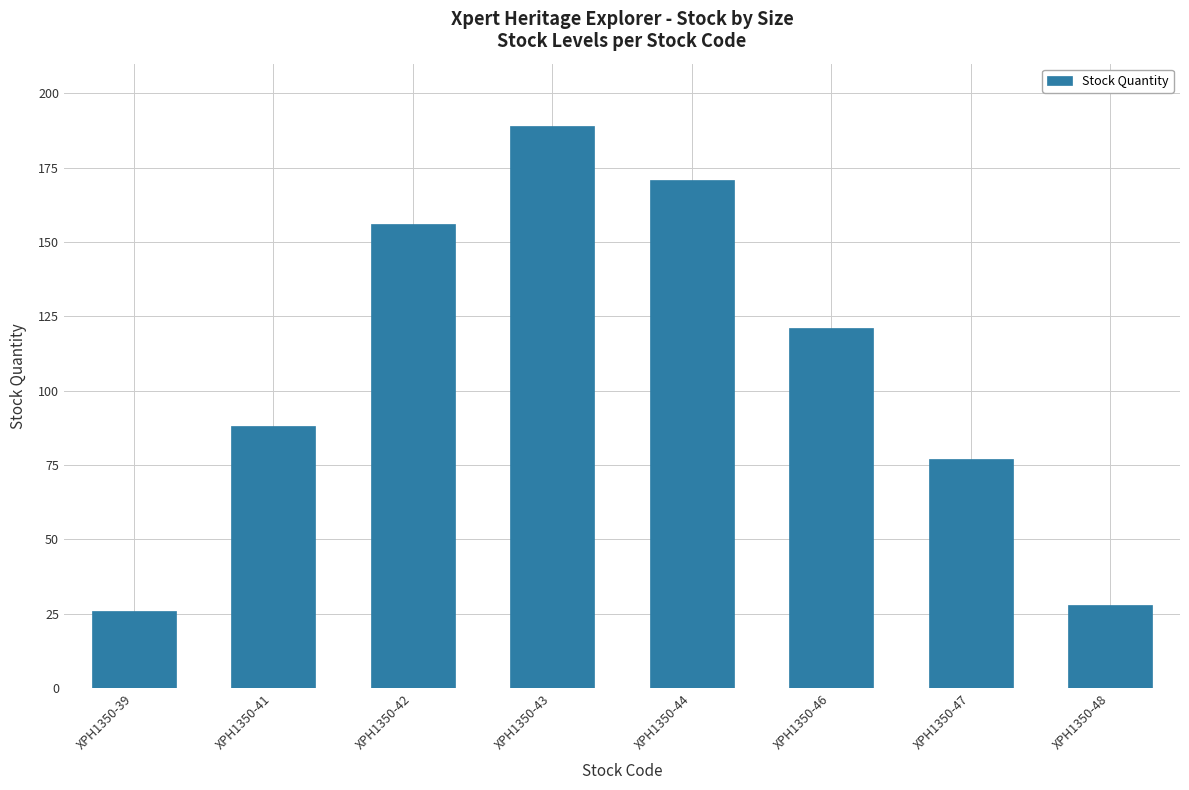

Reading left to right, extract all data points from this chart.

XPH1350-39=26	XPH1350-41=88	XPH1350-42=156	XPH1350-43=189	XPH1350-44=171	XPH1350-46=121	XPH1350-47=77	XPH1350-48=28